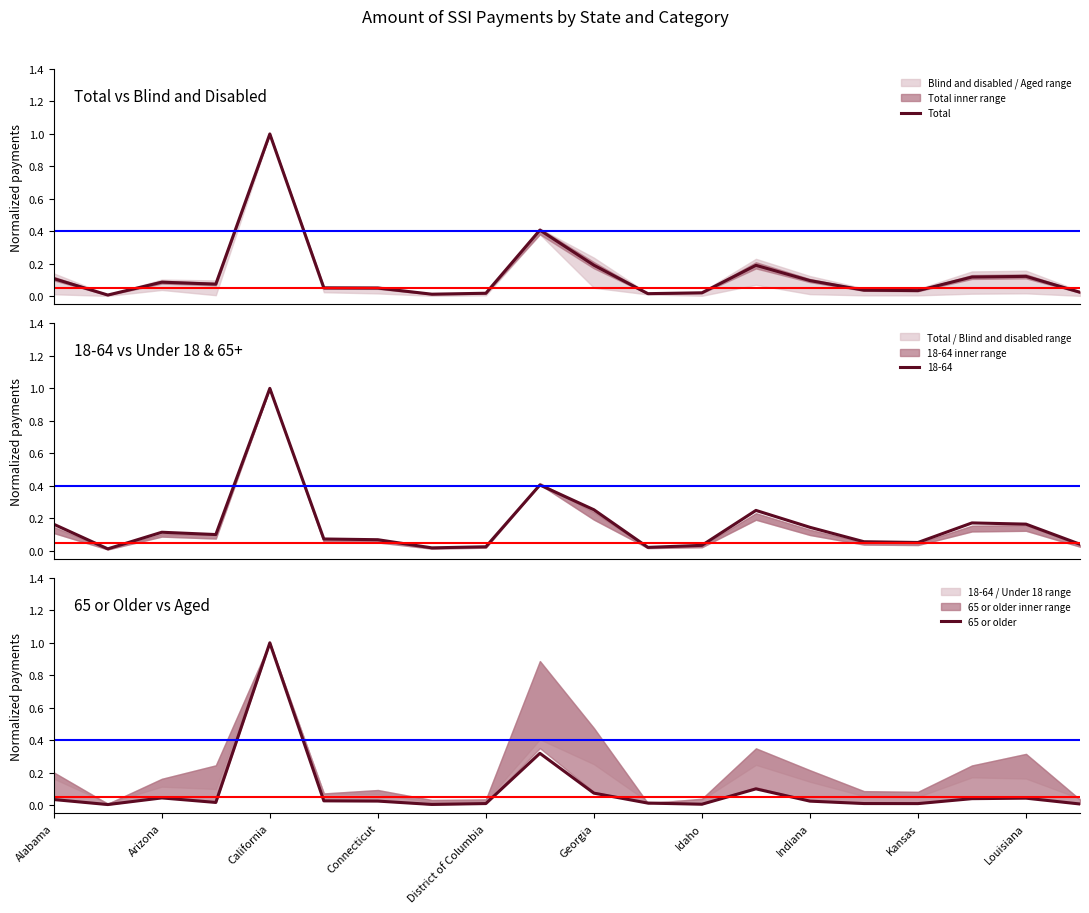

At which label does 65 or older reach its peak?

California